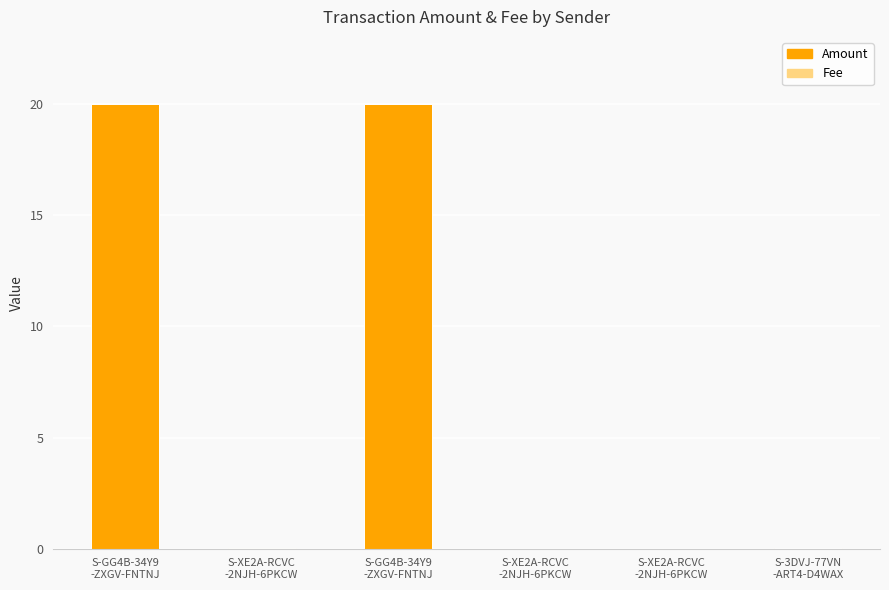

Between S-XE2A-RCVC
-2NJH-6PKCW and S-3DVJ-77VN
-ART4-D4WAX, which is larger?

S-3DVJ-77VN
-ART4-D4WAX